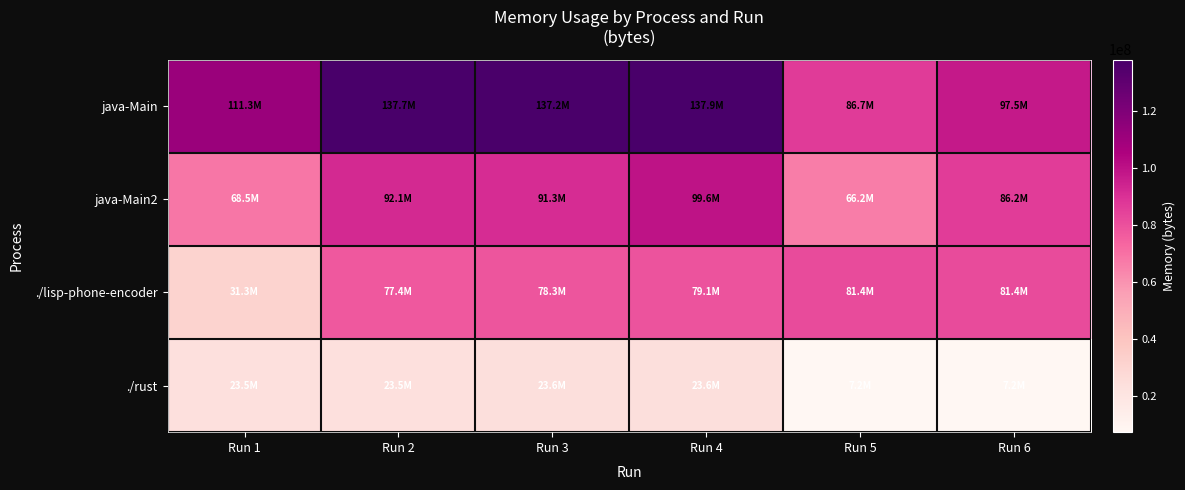

What is the total value across all series at Run 1?

234631168